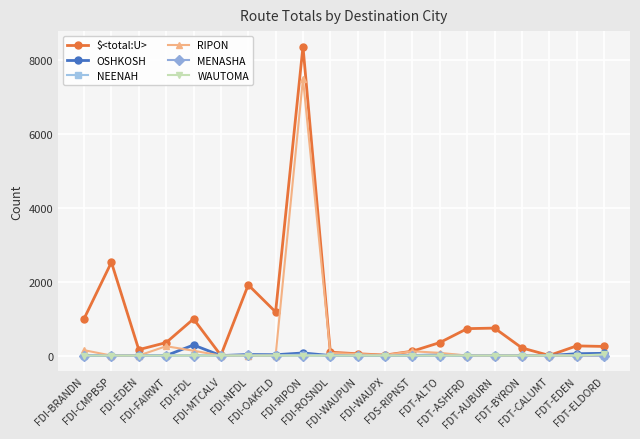

What is the total value across all series at FDT-AUBURN?

744